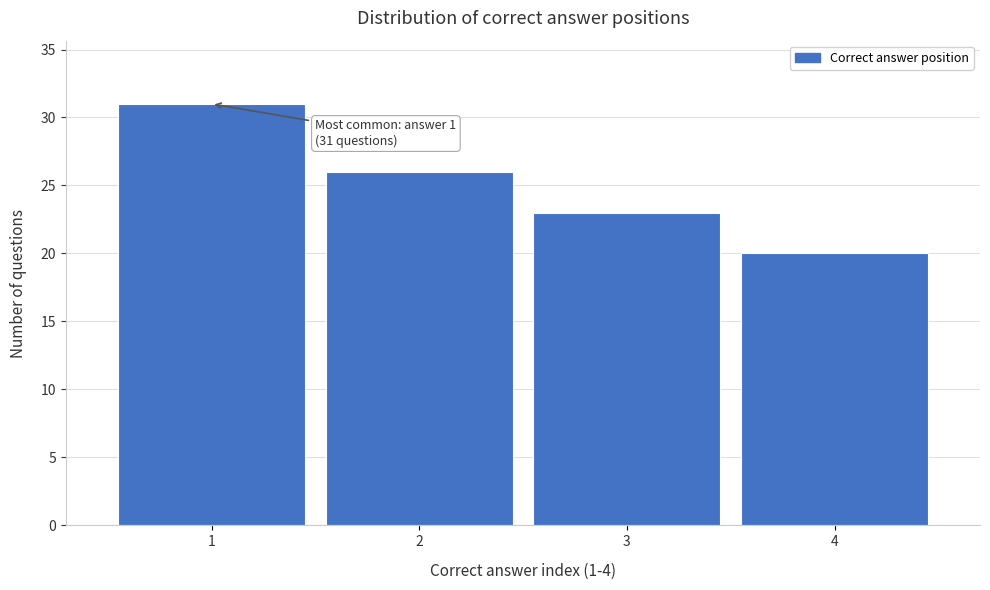

Over which range of the x-axis is the bar tallest?

0.5 to 1.5